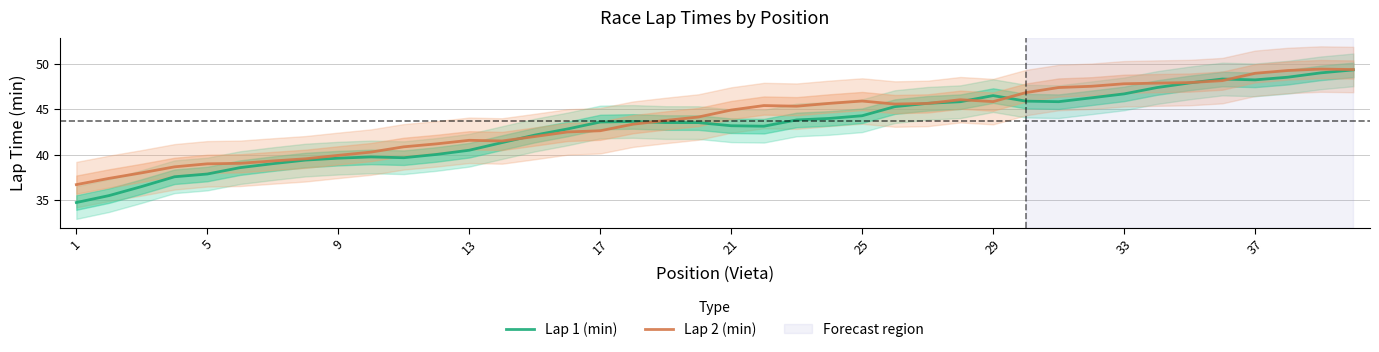

Reading right to left, extract all data points from this chart.

Lap 1 (min): 49.3	49.0	48.5	48.2	48.3	47.9	47.4	46.7	46.2	45.8	45.9	46.5	45.8	45.6	45.3	44.3	44.0	43.8	43.1	43.2	43.5	43.5	43.6	43.6	42.8	42.1	41.3	40.5	40.0	39.7	39.7	39.6	39.4	39.0	38.6	37.9	37.6	36.5	35.5	34.7
Lap 2 (min): 49.4	49.4	49.2	48.9	48.1	47.9	47.9	47.8	47.5	47.4	46.8	45.8	46.0	45.6	45.6	45.9	45.6	45.3	45.4	44.9	44.1	43.8	43.3	42.6	42.5	42.0	41.5	41.6	41.2	40.9	40.3	39.9	39.5	39.3	39.0	39.0	38.7	38.0	37.4	36.7